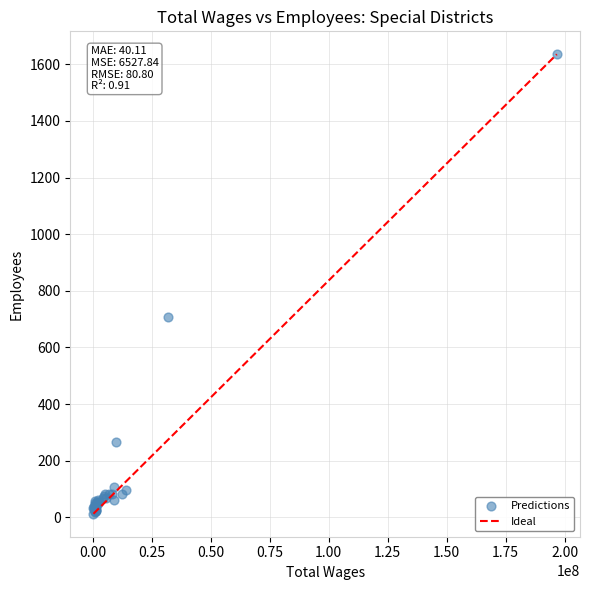

What Y value in the scatter plot is closest to 824?

709